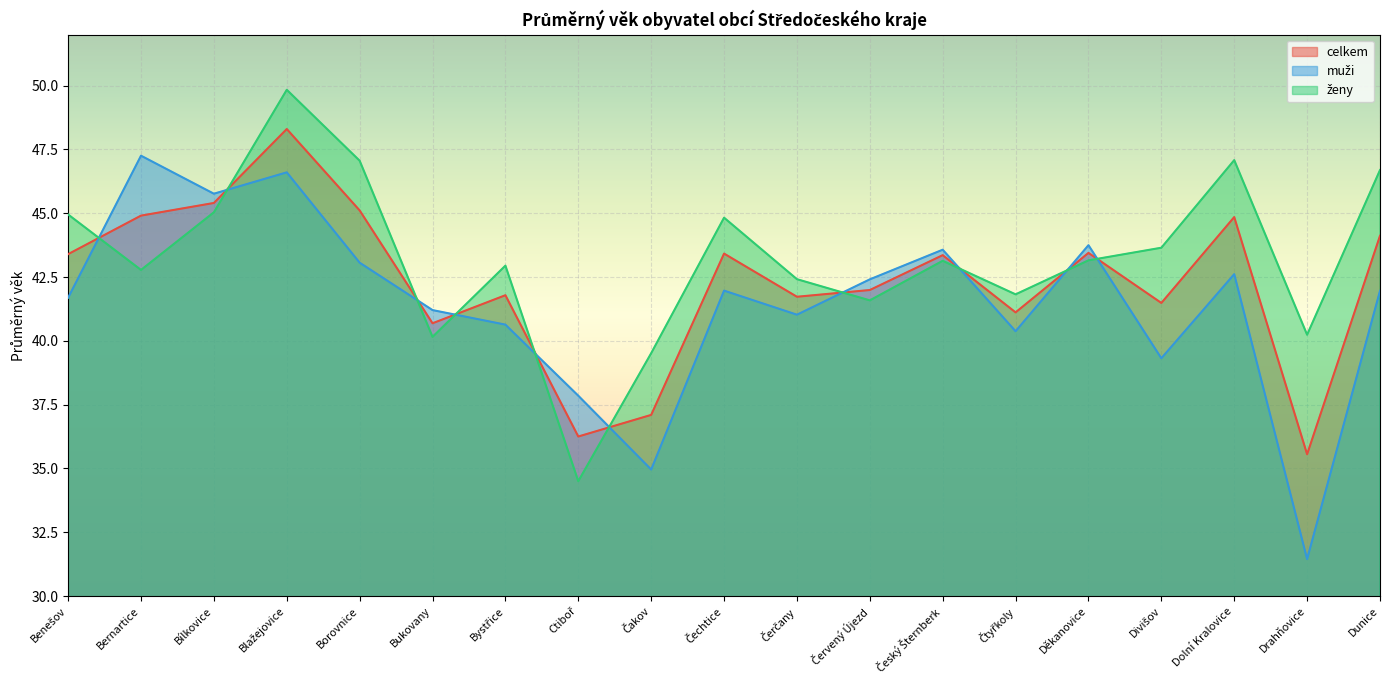

What are all the series names shown in the legend?

celkem, muži, ženy